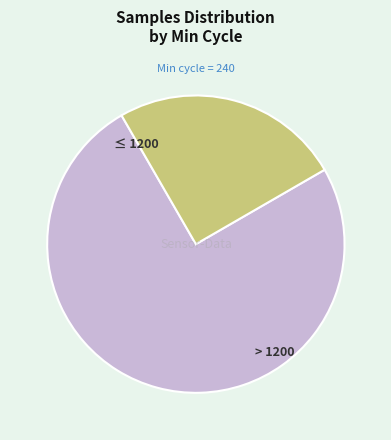

Is there any slice that represents more than half of the pie?

Yes